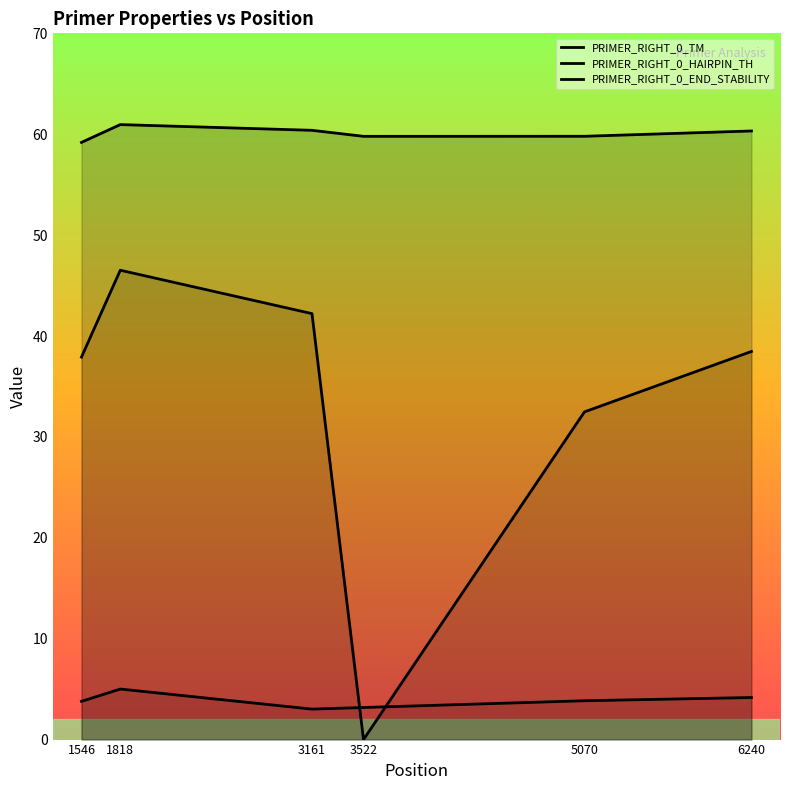

At which category does PRIMER_RIGHT_0_END_STABILITY reach its first local peak?

1818